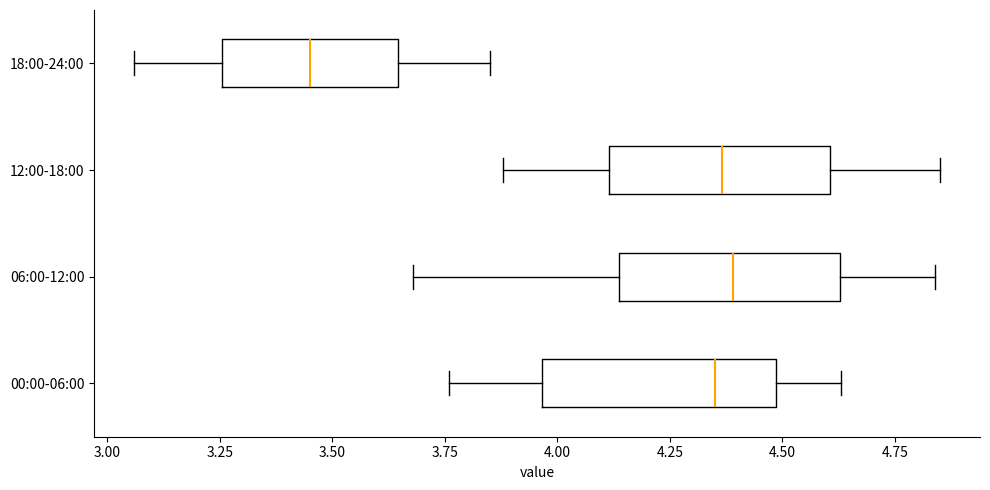

Reading bottom to top, read every box against the x-axis: the position of its median line, the range the box covers, and the ends of its whiskers. The values are not printed on the chart, so give them approximately, as read against the axis.

00:00-06:00: median 4.35, box 3.95 to 4.50, whiskers 3.75 to 4.65
06:00-12:00: median 4.40, box 4.15 to 4.65, whiskers 3.70 to 4.85
12:00-18:00: median 4.35, box 4.10 to 4.60, whiskers 3.90 to 4.85
18:00-24:00: median 3.45, box 3.25 to 3.65, whiskers 3.05 to 3.85